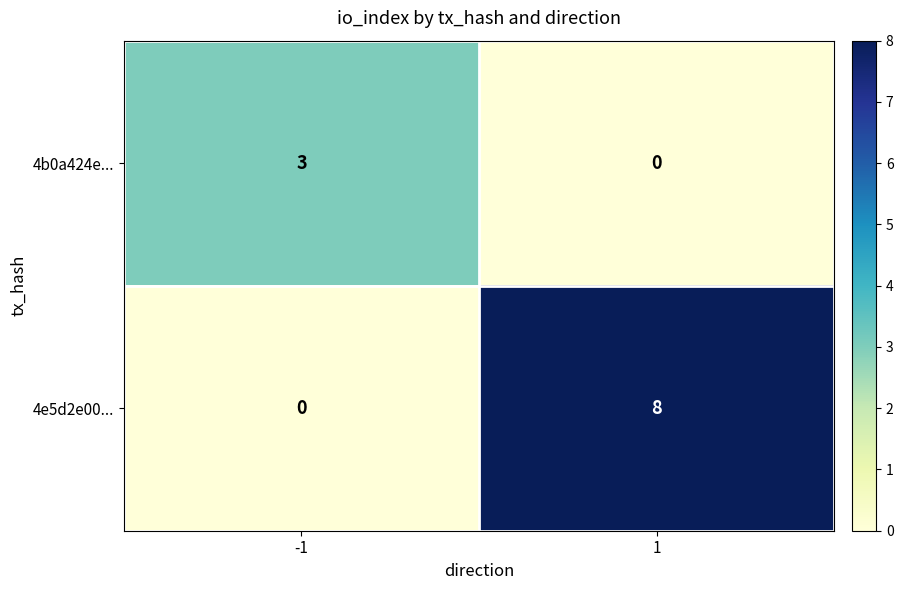

Which series has the widest spread of values?

4e5d2e00...